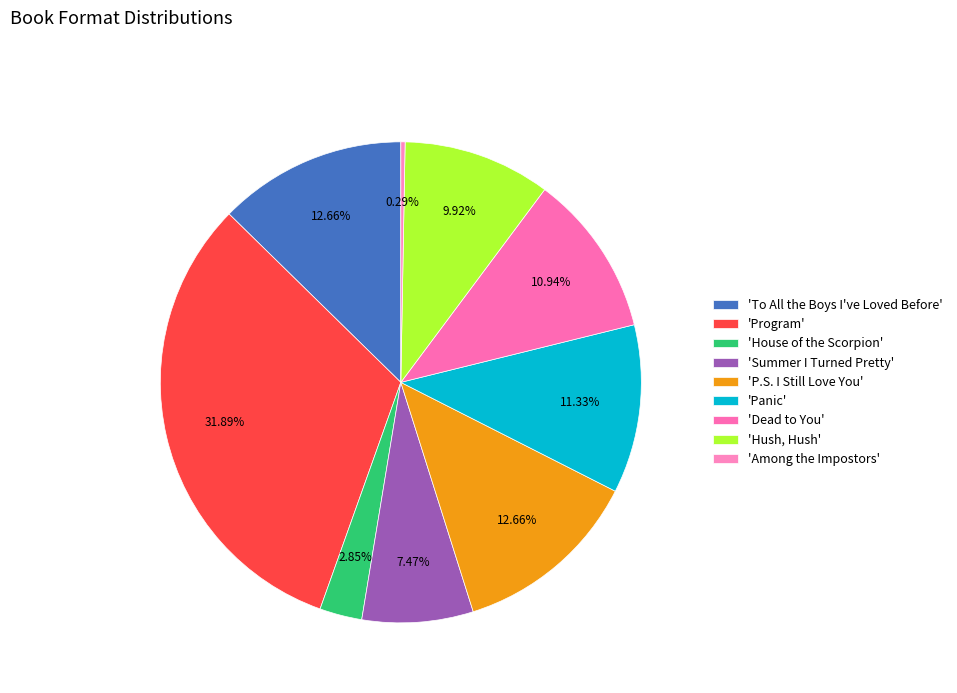

Count the number of slices in the pie.

9